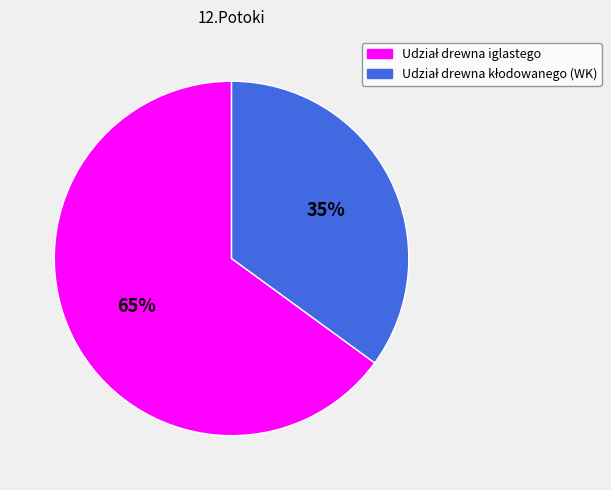

To the nearest percent, what is the average slice percentage?

50%